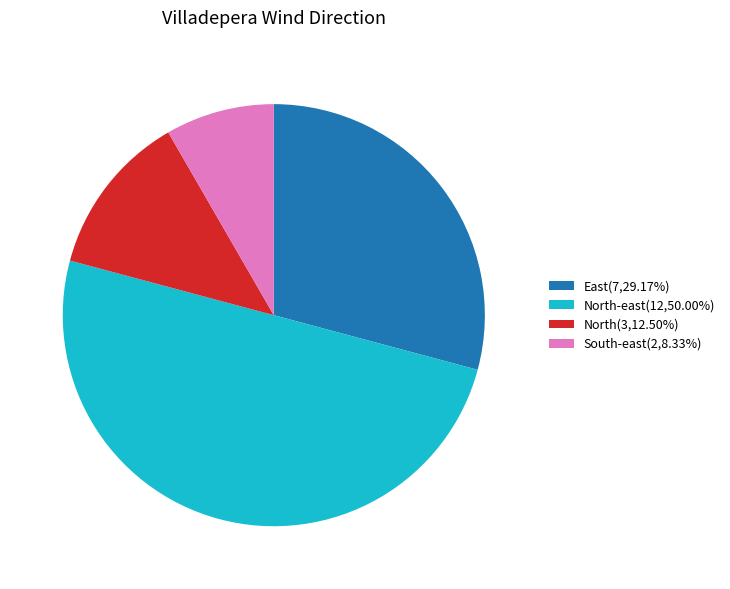

How many segments does this pie chart have?

4